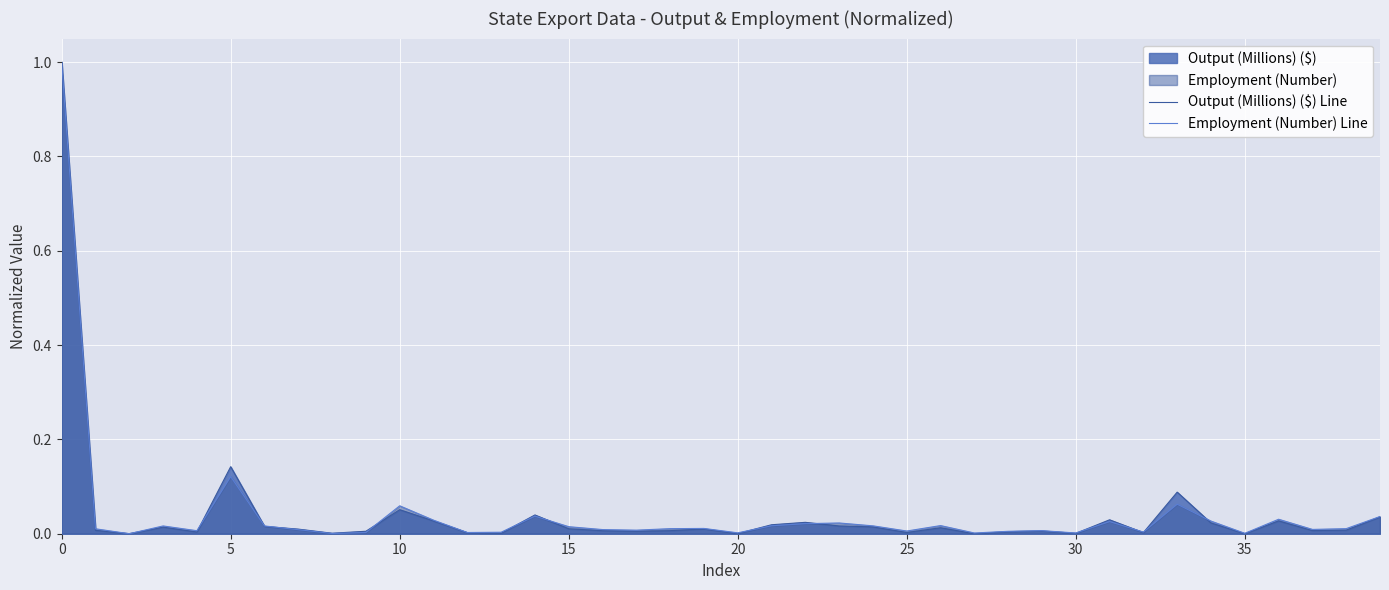

Is the value of Output (Millions) ($) Line at 15 greater than the value of Employment (Number) Line at 12?

Yes